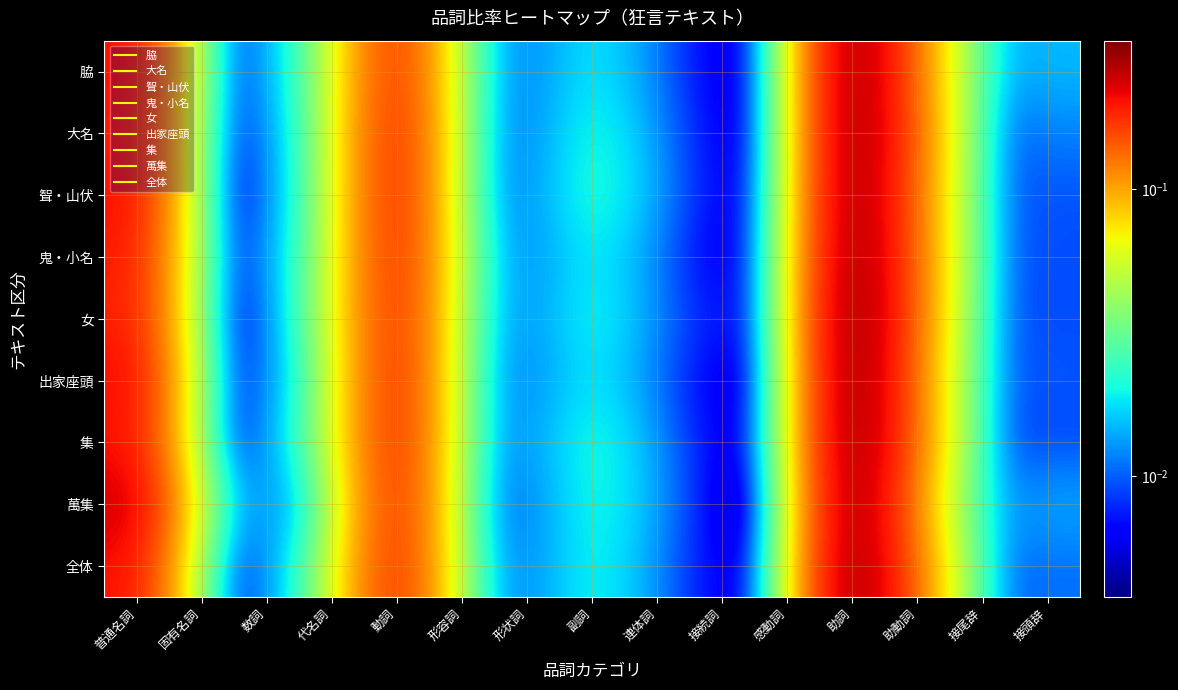

Reading left to right, list all the values displayed in this chart.

脇: 普通名詞=0.2	固有名詞=0.0	数詞=0.0	代名詞=0.0	動詞=0.2	形容詞=0.0	形状詞=0.0	副詞=0.0	連体詞=0.0	接続詞=0.0	感動詞=0.0	助詞=0.3	助動詞=0.1	接尾辞=0.0	接頭辞=0.0
大名: 普通名詞=0.2	固有名詞=0.0	数詞=0.0	代名詞=0.0	動詞=0.2	形容詞=0.0	形状詞=0.0	副詞=0.0	連体詞=0.0	接続詞=0.0	感動詞=0.0	助詞=0.3	助動詞=0.1	接尾辞=0.0	接頭辞=0.0
聟・山伏: 普通名詞=0.2	固有名詞=0.0	数詞=0.0	代名詞=0.0	動詞=0.2	形容詞=0.0	形状詞=0.0	副詞=0.0	連体詞=0.0	接続詞=0.0	感動詞=0.0	助詞=0.3	助動詞=0.1	接尾辞=0.0	接頭辞=0.0
鬼・小名: 普通名詞=0.2	固有名詞=0.0	数詞=0.0	代名詞=0.0	動詞=0.2	形容詞=0.0	形状詞=0.0	副詞=0.0	連体詞=0.0	接続詞=0.0	感動詞=0.0	助詞=0.3	助動詞=0.1	接尾辞=0.0	接頭辞=0.0
女: 普通名詞=0.2	固有名詞=0.0	数詞=0.0	代名詞=0.0	動詞=0.2	形容詞=0.0	形状詞=0.0	副詞=0.0	連体詞=0.0	接続詞=0.0	感動詞=0.0	助詞=0.3	助動詞=0.1	接尾辞=0.0	接頭辞=0.0
出家座頭: 普通名詞=0.2	固有名詞=0.0	数詞=0.0	代名詞=0.0	動詞=0.2	形容詞=0.0	形状詞=0.0	副詞=0.0	連体詞=0.0	接続詞=0.0	感動詞=0.0	助詞=0.3	助動詞=0.1	接尾辞=0.0	接頭辞=0.0
集: 普通名詞=0.2	固有名詞=0.0	数詞=0.0	代名詞=0.0	動詞=0.2	形容詞=0.0	形状詞=0.0	副詞=0.0	連体詞=0.0	接続詞=0.0	感動詞=0.0	助詞=0.3	助動詞=0.1	接尾辞=0.0	接頭辞=0.0
萬集: 普通名詞=0.2	固有名詞=0.0	数詞=0.0	代名詞=0.0	動詞=0.2	形容詞=0.0	形状詞=0.0	副詞=0.0	連体詞=0.0	接続詞=0.0	感動詞=0.0	助詞=0.3	助動詞=0.1	接尾辞=0.0	接頭辞=0.0
全体: 普通名詞=0.2	固有名詞=0.0	数詞=0.0	代名詞=0.0	動詞=0.2	形容詞=0.0	形状詞=0.0	副詞=0.0	連体詞=0.0	接続詞=0.0	感動詞=0.0	助詞=0.3	助動詞=0.1	接尾辞=0.0	接頭辞=0.0